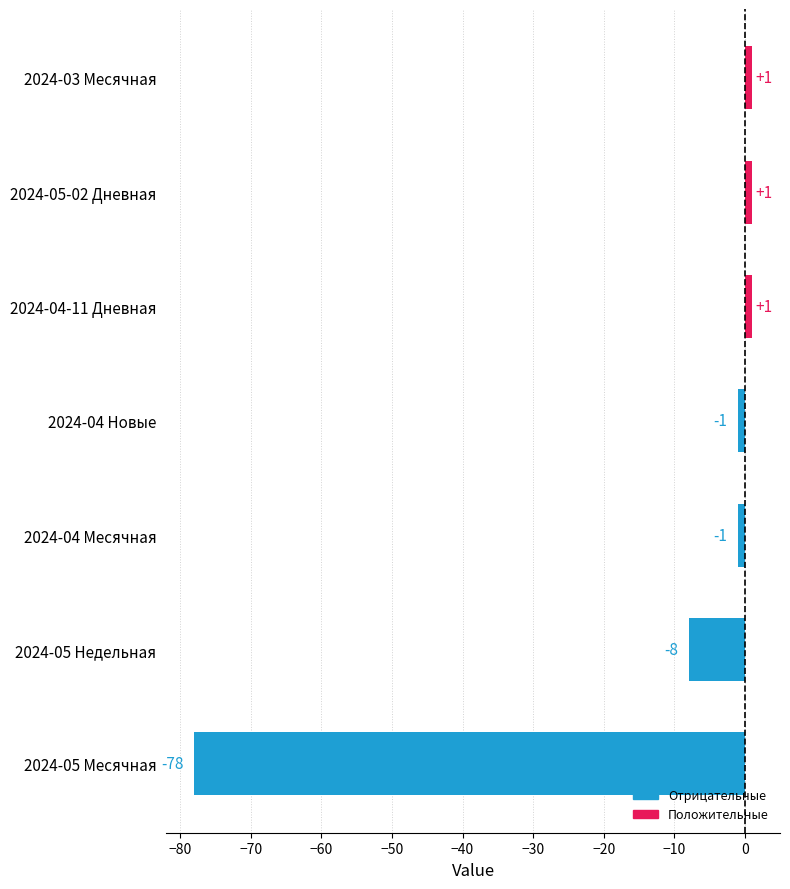

Reading top to bottom, what are all the values shown in this chart?

1	1	1	-1	-1	-8	-78